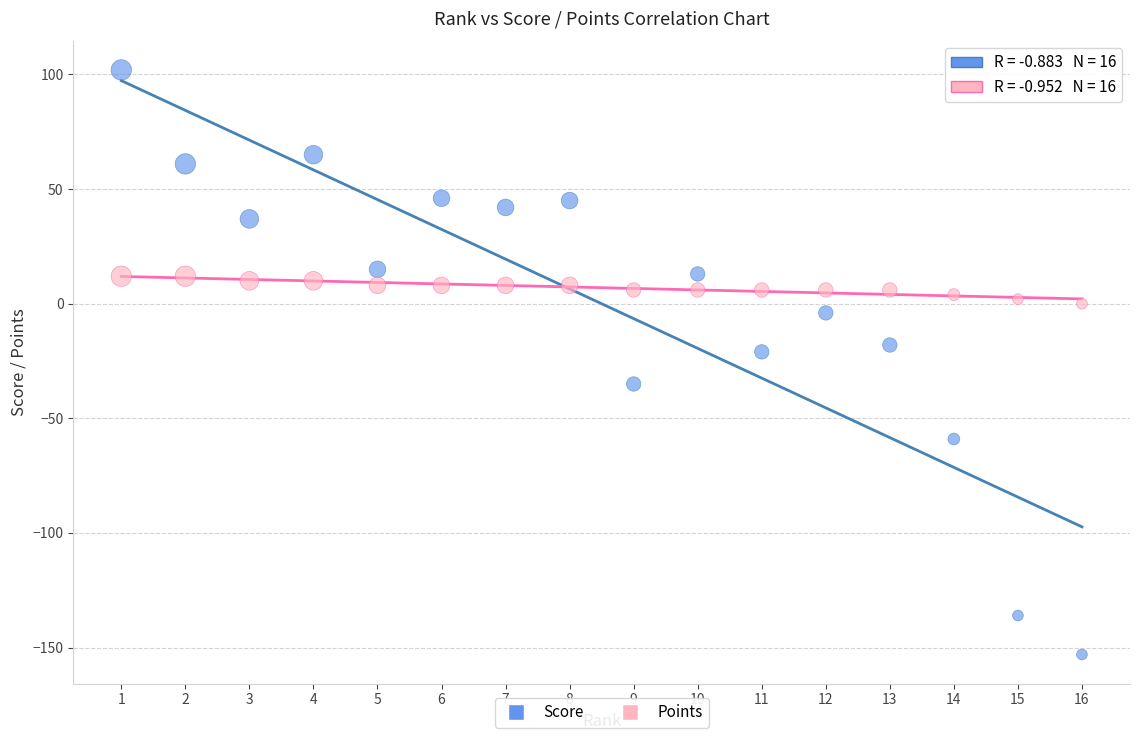

Which series contains the highest Y value?

Score